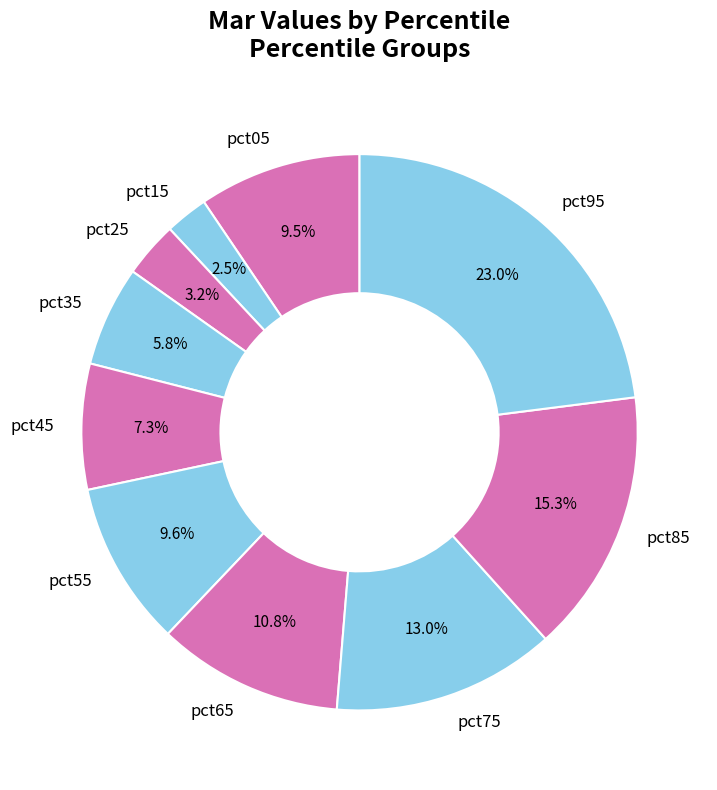

How much of the chart is everything except pct35?

94.2%